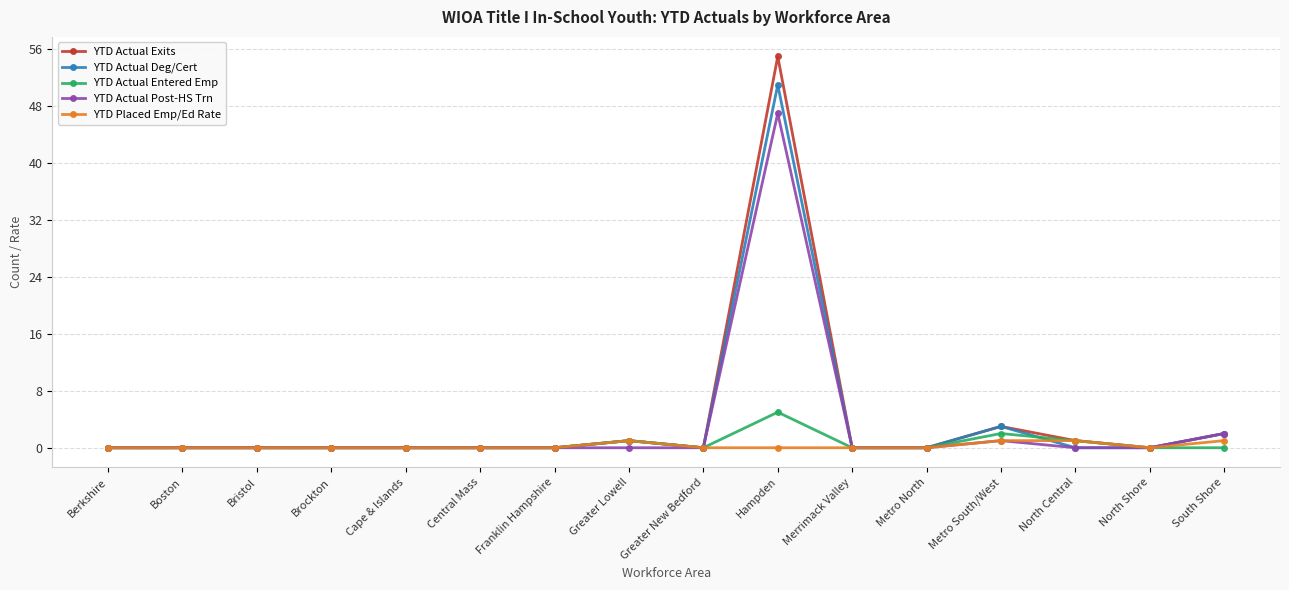

Reading left to right, extract all data points from this chart.

YTD Actual Exits: Berkshire=0	Boston=0	Bristol=0	Brockton=0	Cape & Islands=0	Central Mass=0	Franklin Hampshire=0	Greater Lowell=1	Greater New Bedford=0	Hampden=55	Merrimack Valley=0	Metro North=0	Metro South/West=3	North Central=1	North Shore=0	South Shore=2
YTD Actual Deg/Cert: Berkshire=0	Boston=0	Bristol=0	Brockton=0	Cape & Islands=0	Central Mass=0	Franklin Hampshire=0	Greater Lowell=1	Greater New Bedford=0	Hampden=51	Merrimack Valley=0	Metro North=0	Metro South/West=3	North Central=0	North Shore=0	South Shore=2
YTD Actual Entered Emp: Berkshire=0	Boston=0	Bristol=0	Brockton=0	Cape & Islands=0	Central Mass=0	Franklin Hampshire=0	Greater Lowell=1	Greater New Bedford=0	Hampden=5	Merrimack Valley=0	Metro North=0	Metro South/West=2	North Central=1	North Shore=0	South Shore=0
YTD Actual Post-HS Trn: Berkshire=0	Boston=0	Bristol=0	Brockton=0	Cape & Islands=0	Central Mass=0	Franklin Hampshire=0	Greater Lowell=0	Greater New Bedford=0	Hampden=47	Merrimack Valley=0	Metro North=0	Metro South/West=1	North Central=0	North Shore=0	South Shore=2
YTD Placed Emp/Ed Rate: Berkshire=0	Boston=0	Bristol=0	Brockton=0	Cape & Islands=0	Central Mass=0	Franklin Hampshire=0	Greater Lowell=1	Greater New Bedford=0	Hampden=0	Merrimack Valley=0	Metro North=0	Metro South/West=1	North Central=1	North Shore=0	South Shore=1